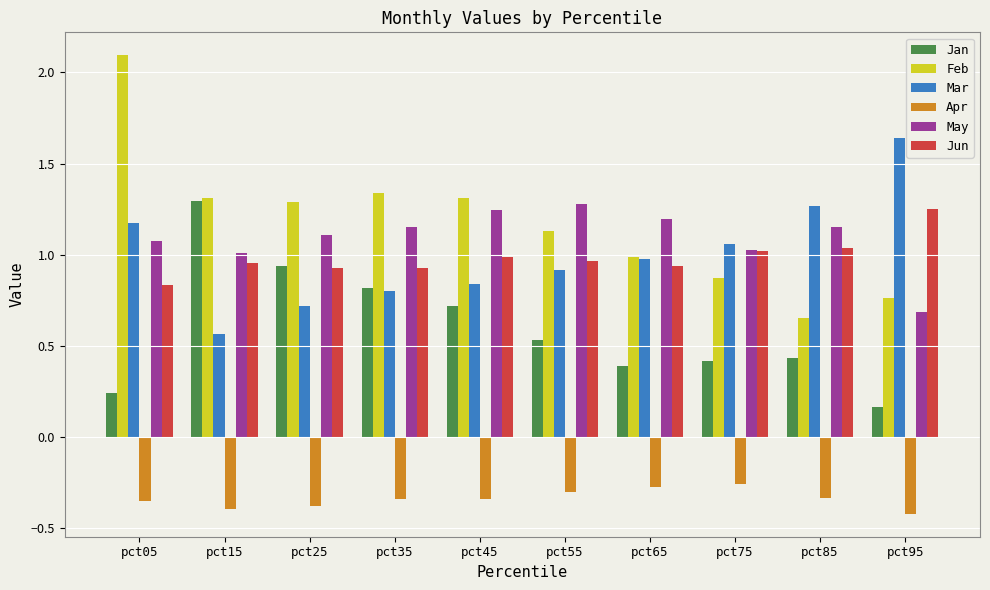

At which label does Apr reach its minimum?

pct95